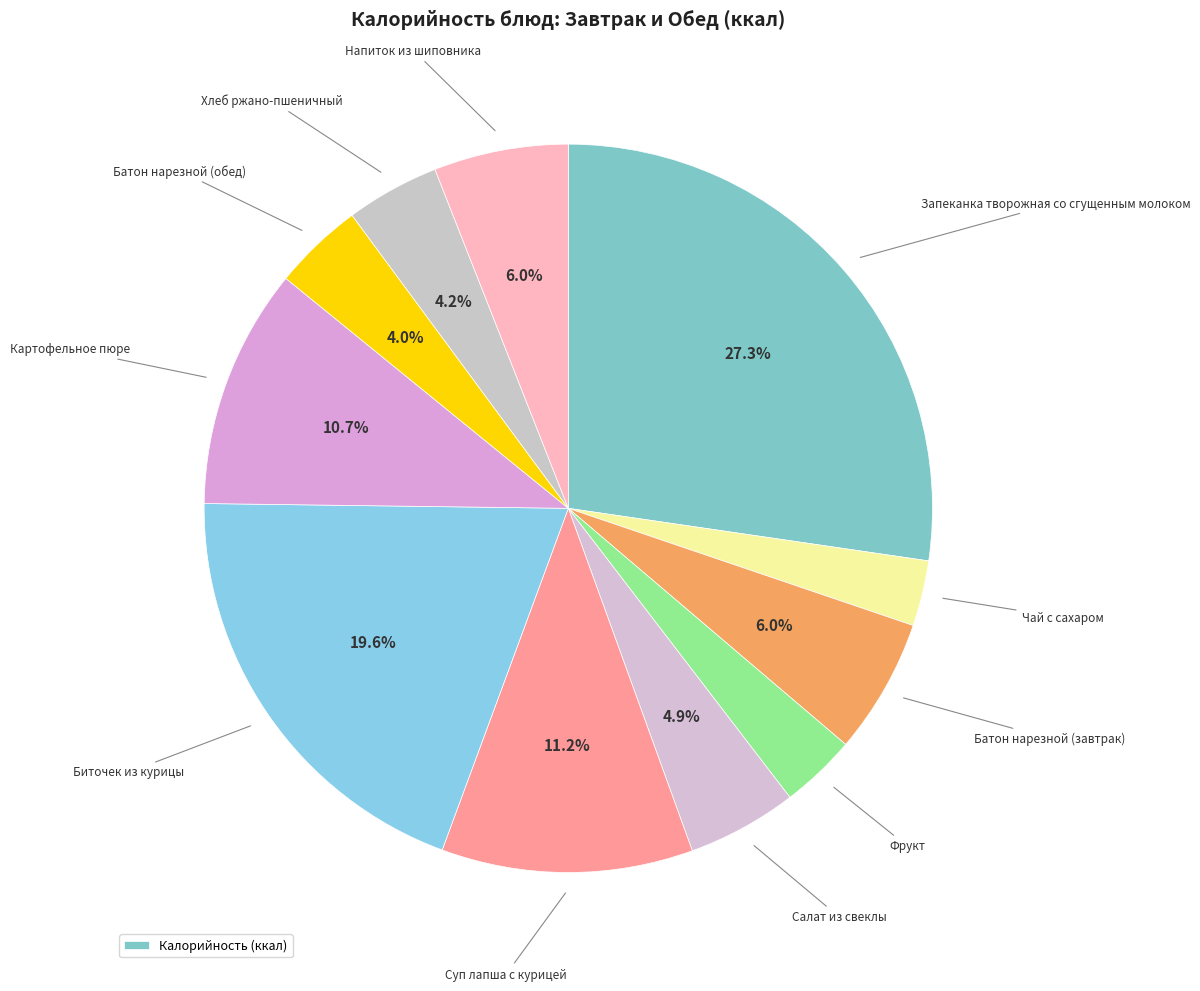

Which slice is the largest?

Запеканка творожная со сгущенным молоком